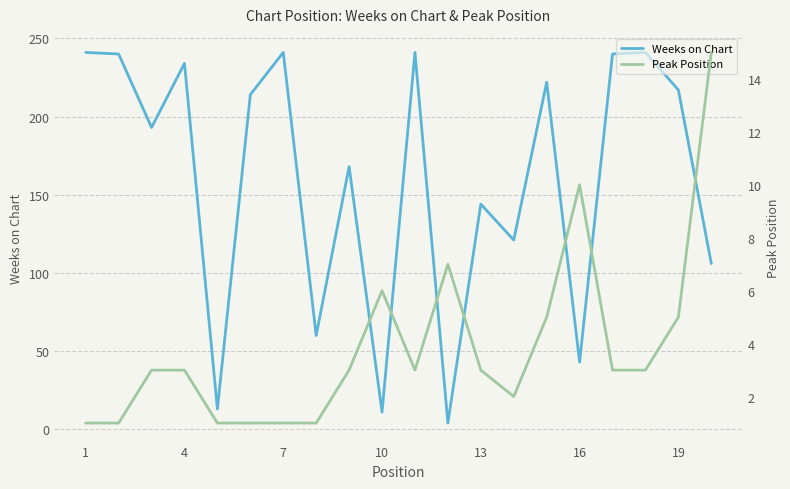

What is the difference between the Weeks on Chart values at 19 and 13?

73